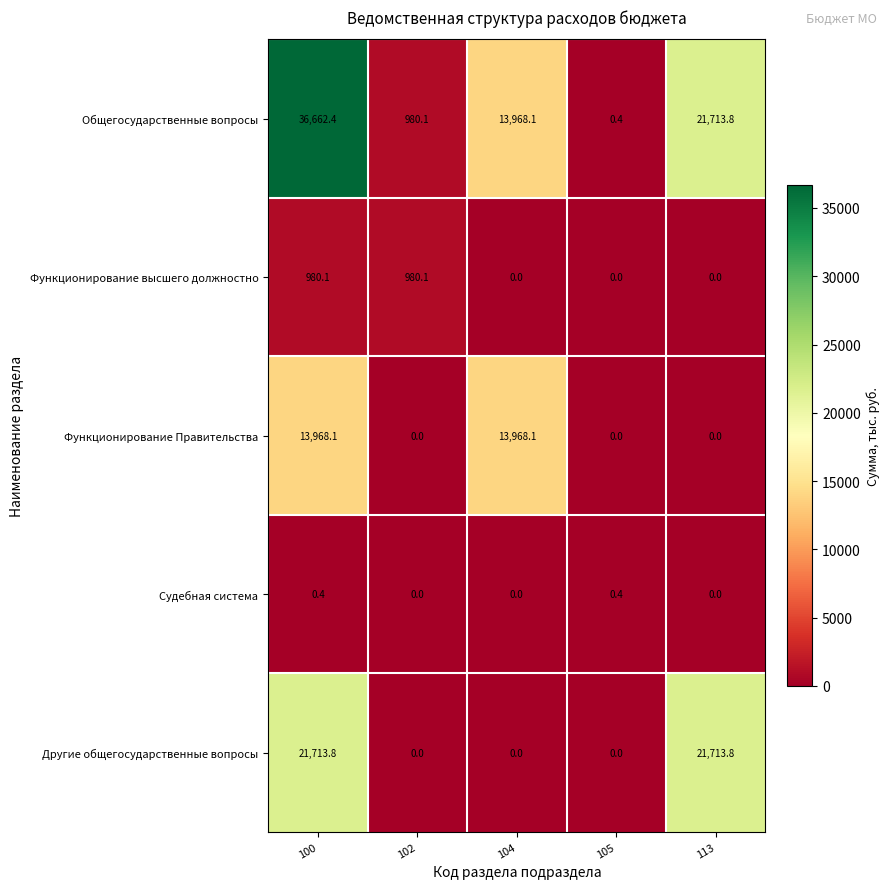

What is the sum of all Судебная система values?

0.8